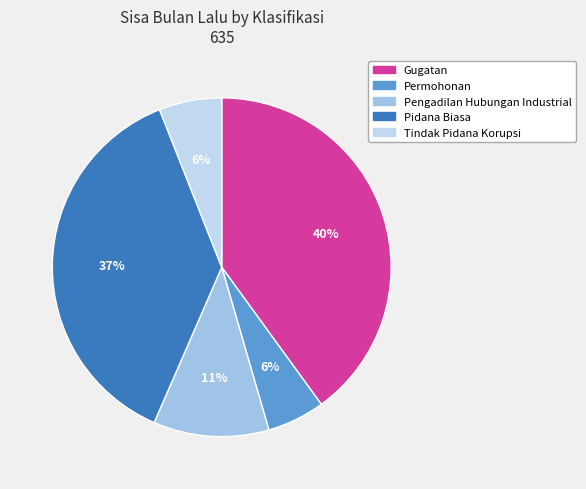

To the nearest percent, what is the average slice percentage?

20%